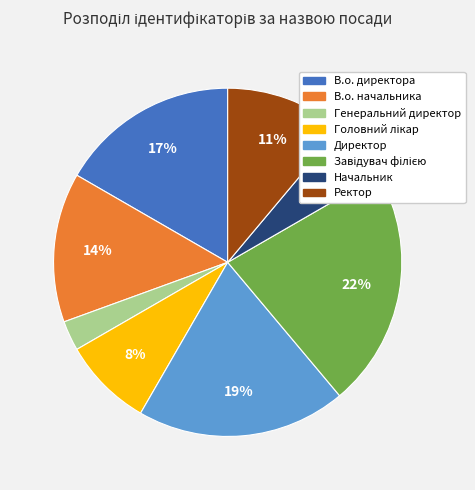

Is it true that Ректор is 17% of the pie?

False